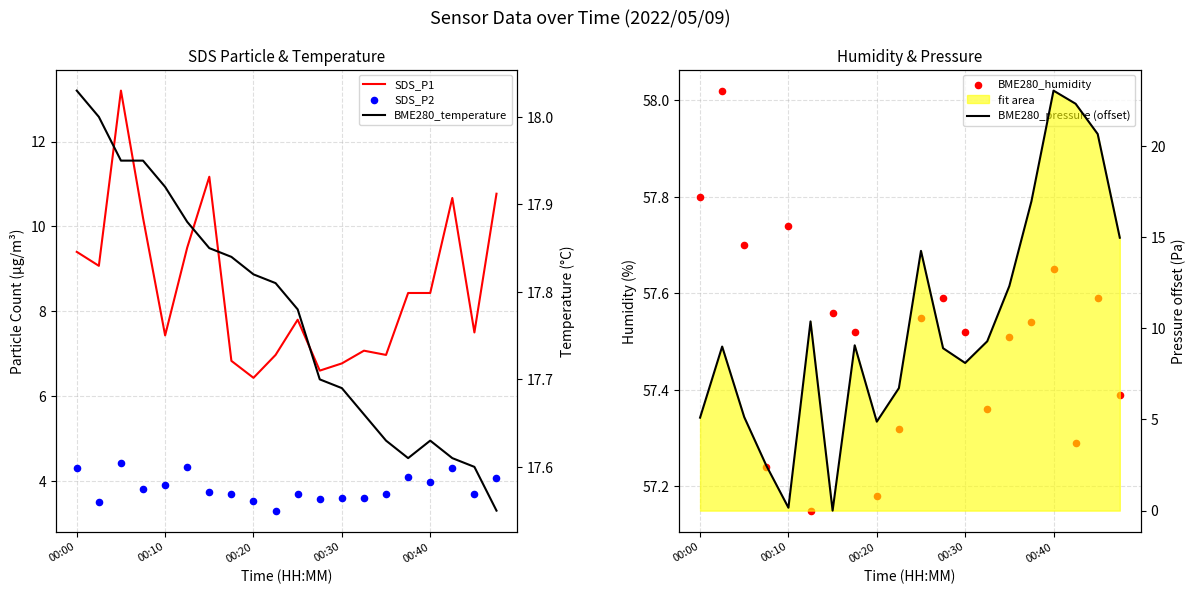

Which series has the largest total across all categories?

BME280_humidity